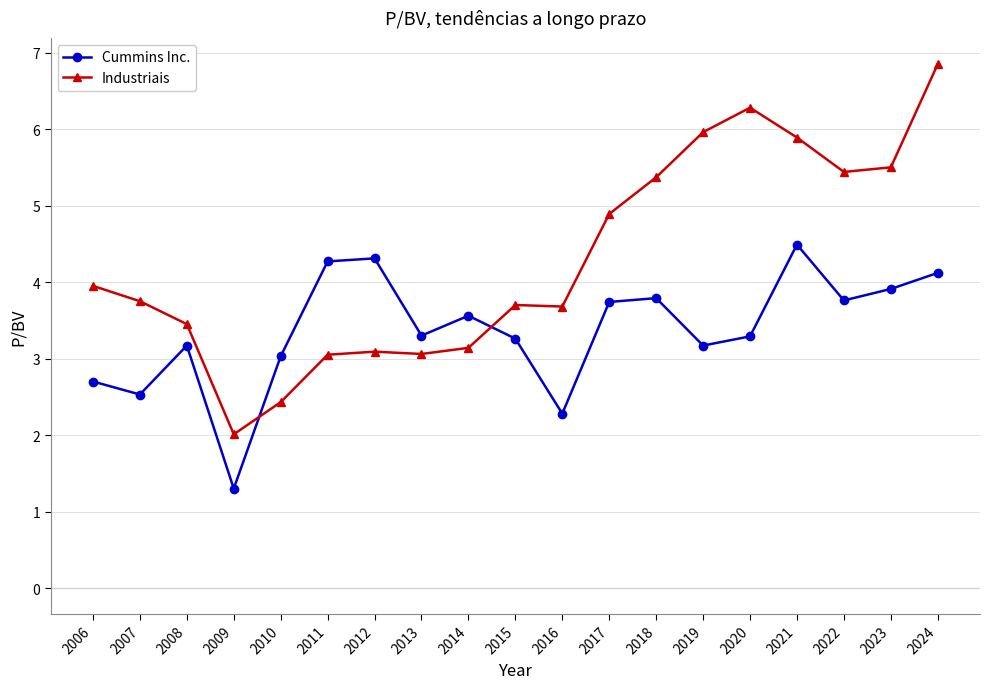

What is the average value of the Cummins Inc. series?

3.4